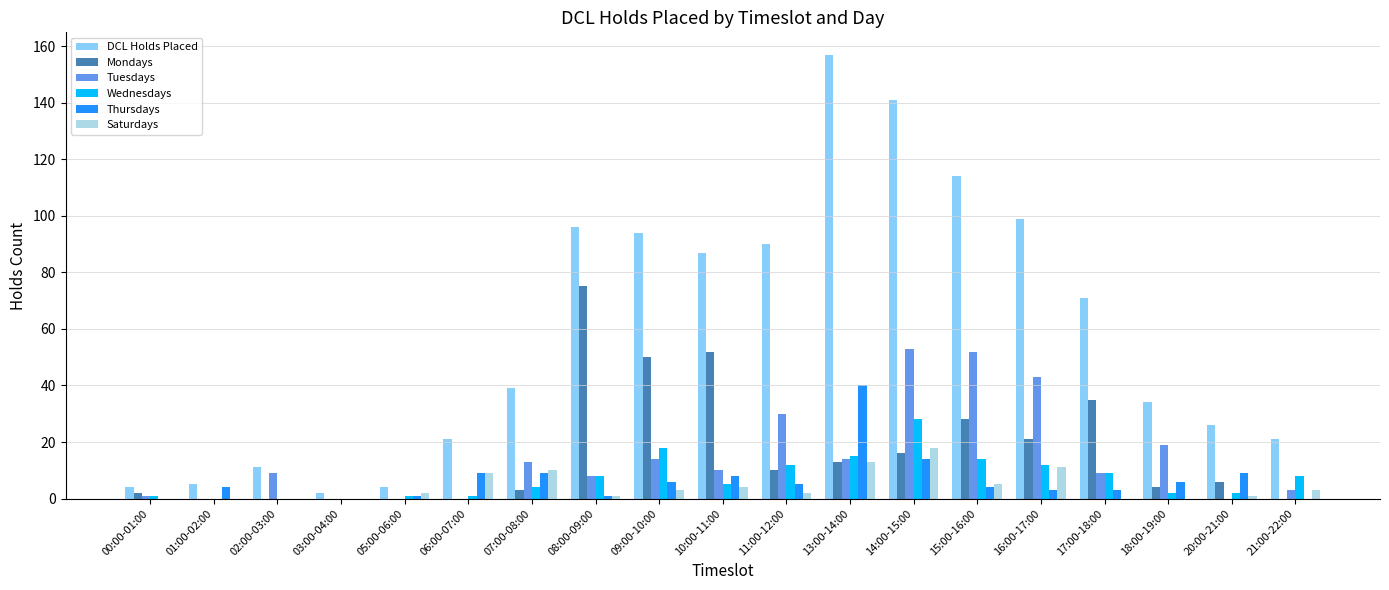

Which category has the highest value across all series?

13:00-14:00